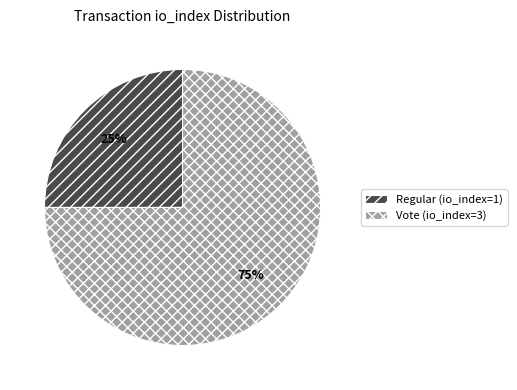

Which category has the smallest portion of the pie?

Regular (io_index=1)